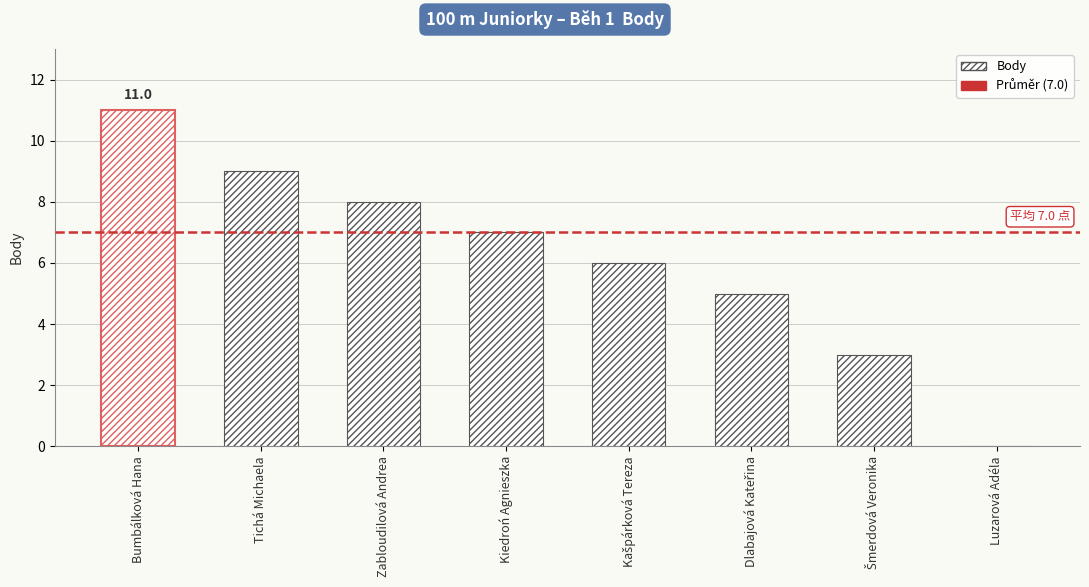

The chart shows a value of 9 at Kiedroń Agnieszka. True or false?

False